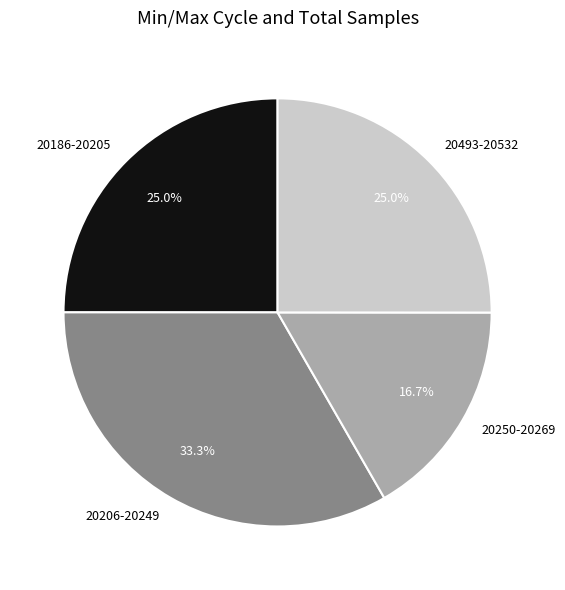

What is the largest slice in the pie chart?

20206-20249